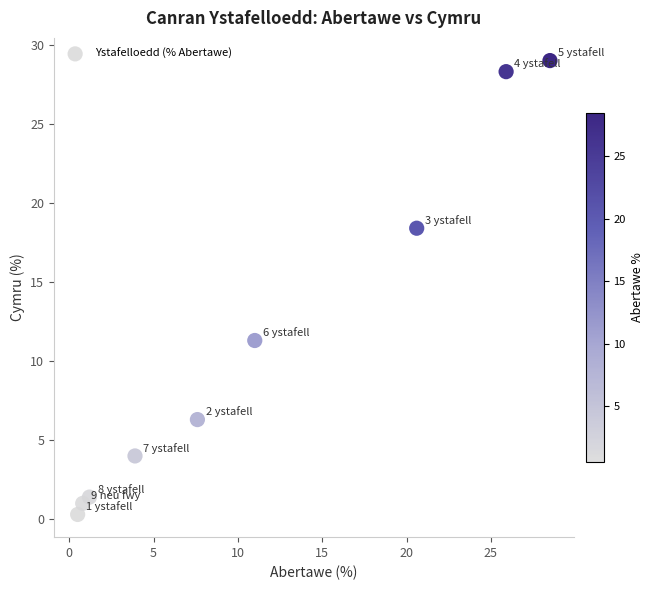

What is the range of Y values (max minus min)?

28.7